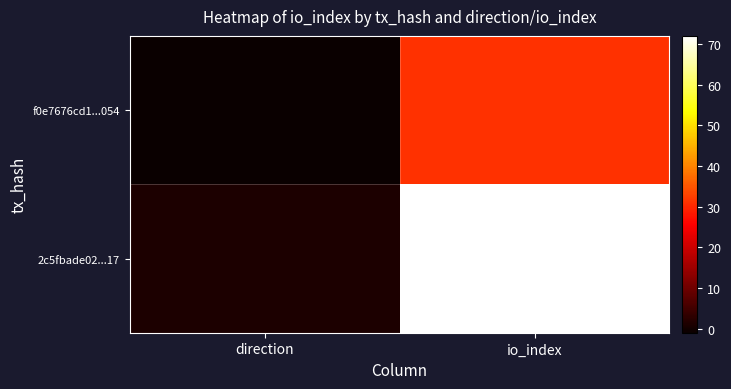

Between direction and io_index, which is larger?

io_index